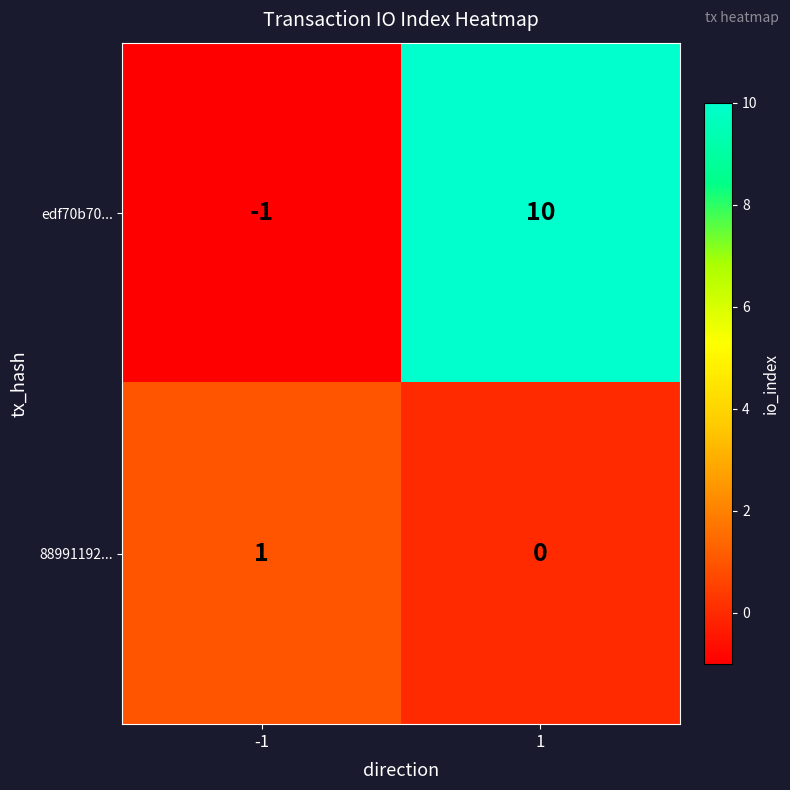

List the series in order of their overall mean, highest first.

edf70b70..., 88991192...